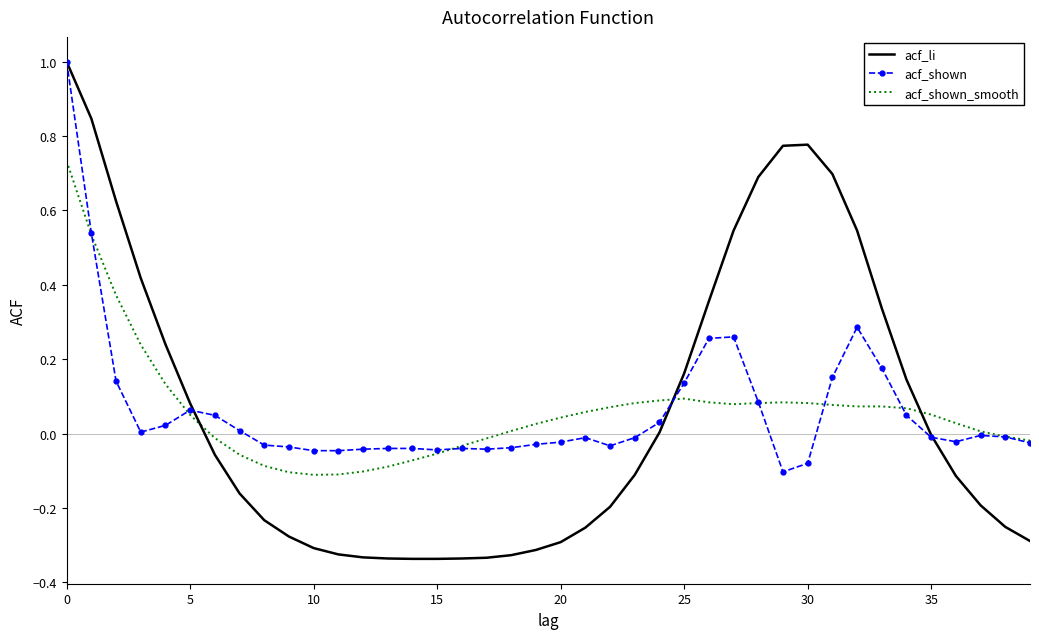

Which series has the widest spread of values?

acf_li